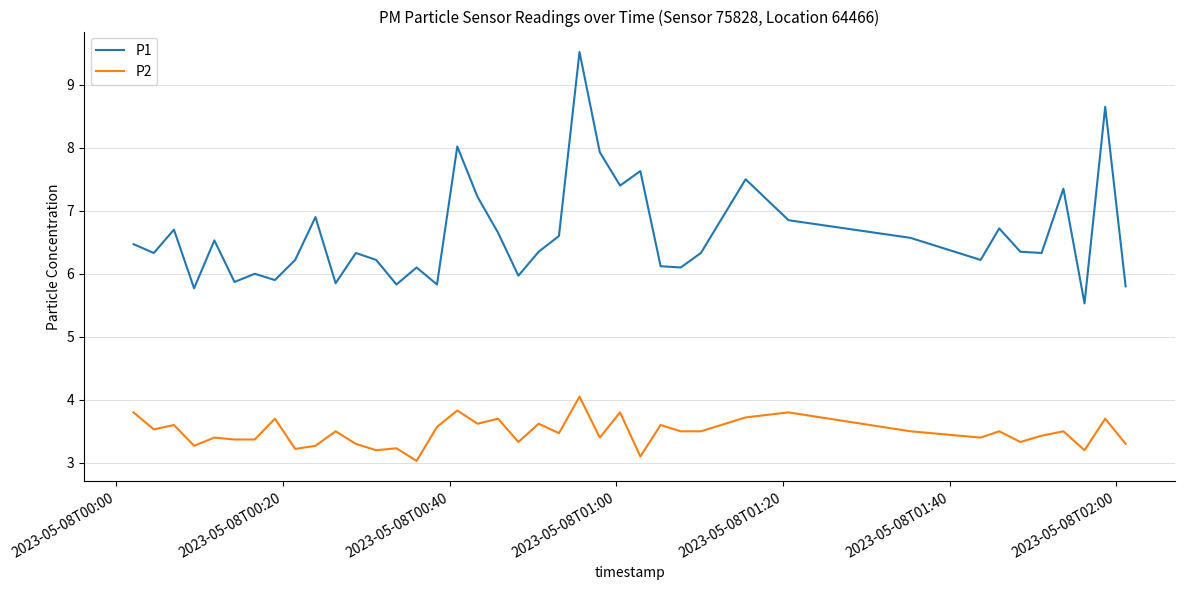

What is the maximum value for P1?

9.5